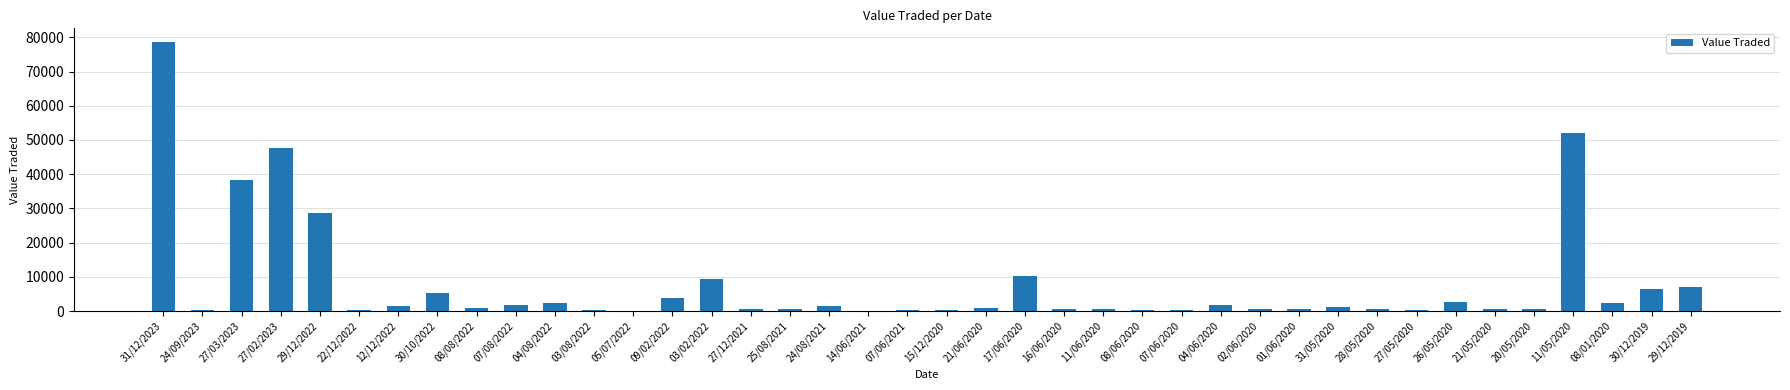

How many distinct data groups are displayed?

1